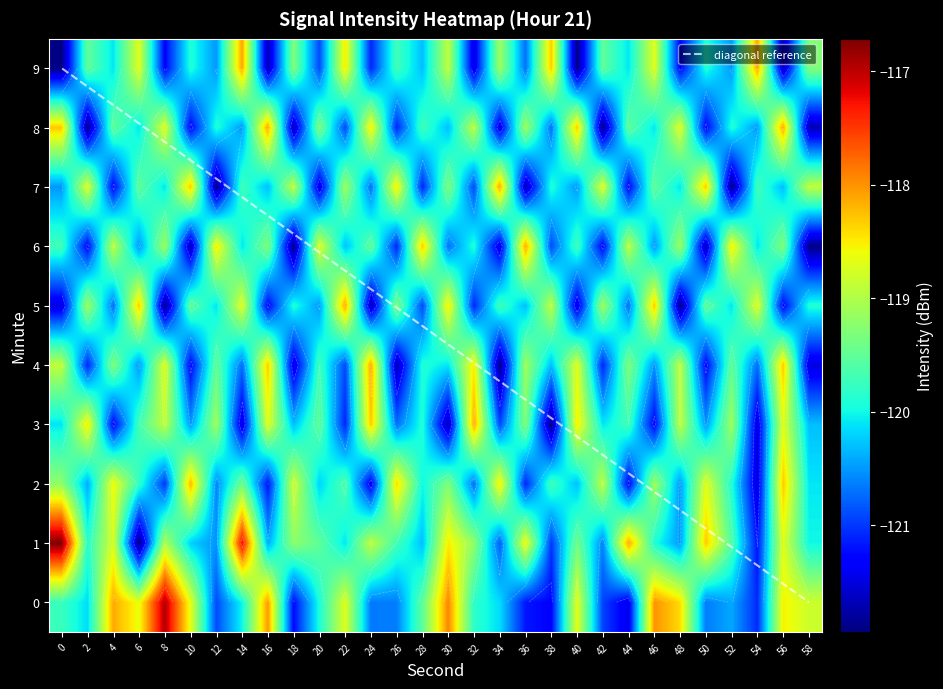

Which series has the largest total across all categories?

1